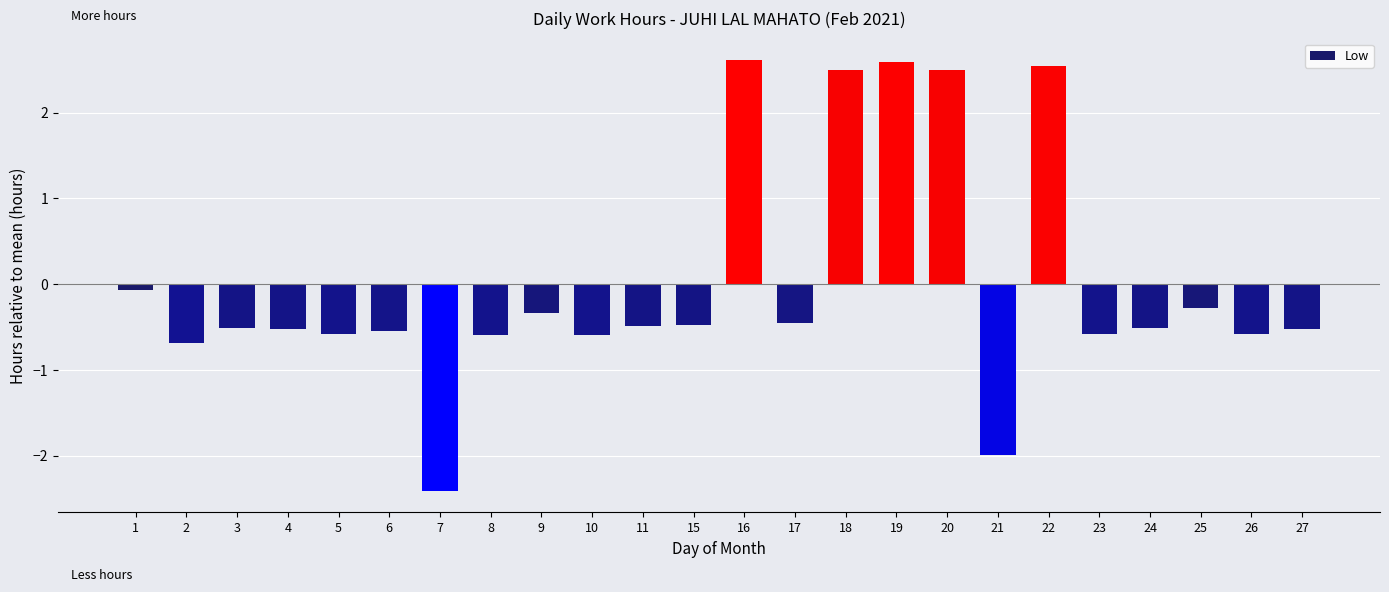

Reading right to left, extract all data points from this chart.

-0.5	-0.6	-0.3	-0.5	-0.6	2.5	-2.0	2.5	2.6	2.5	-0.5	2.6	-0.5	-0.5	-0.6	-0.3	-0.6	-2.4	-0.5	-0.6	-0.5	-0.5	-0.7	-0.1